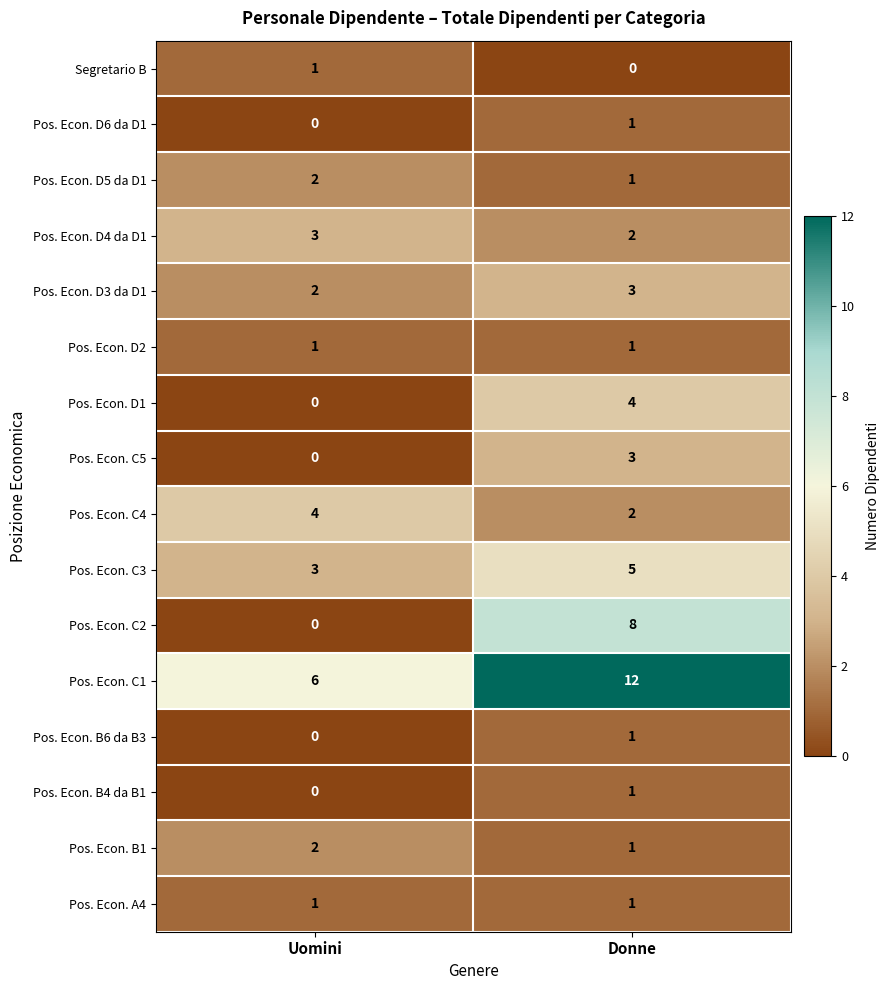

Which series changed the most between Uomini and Donne?

Pos. Econ. C2